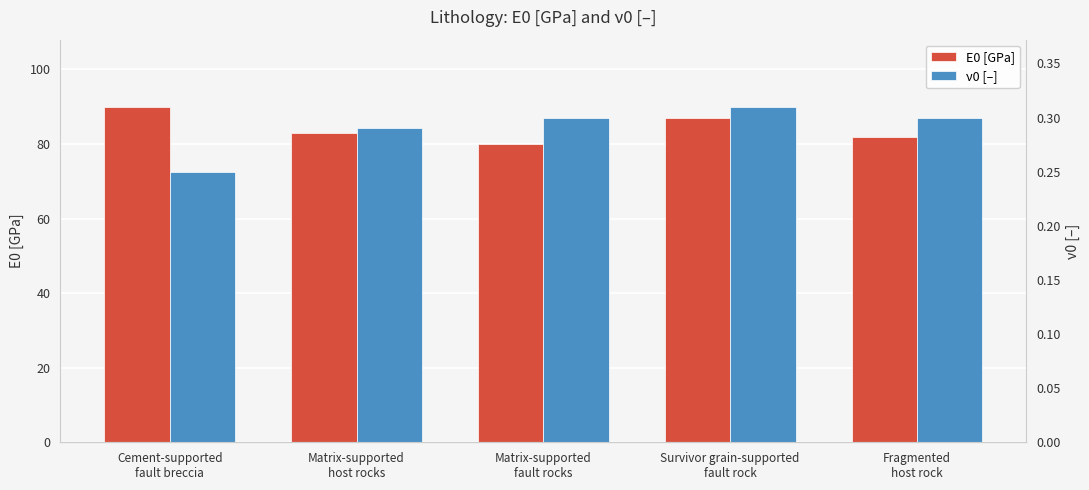

Reading left to right, list all the values displayed in this chart.

E0 [GPa]: Cement-supported
fault breccia=90.0	Matrix-supported
host rocks=83.0	Matrix-supported
fault rocks=80.0	Survivor grain-supported
fault rock=87.0	Fragmented
host rock=82.0
ν0 [–]: Cement-supported
fault breccia=0.2	Matrix-supported
host rocks=0.3	Matrix-supported
fault rocks=0.3	Survivor grain-supported
fault rock=0.3	Fragmented
host rock=0.3